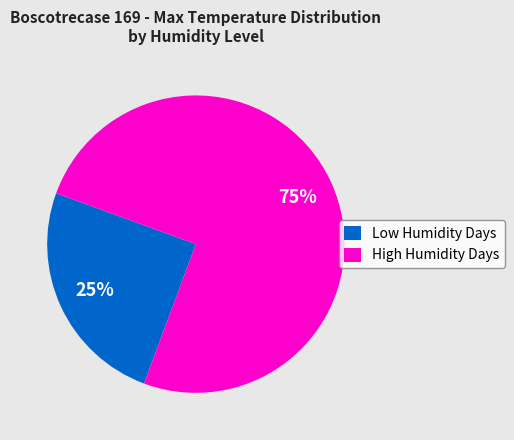

How many slices are in this pie chart?

2